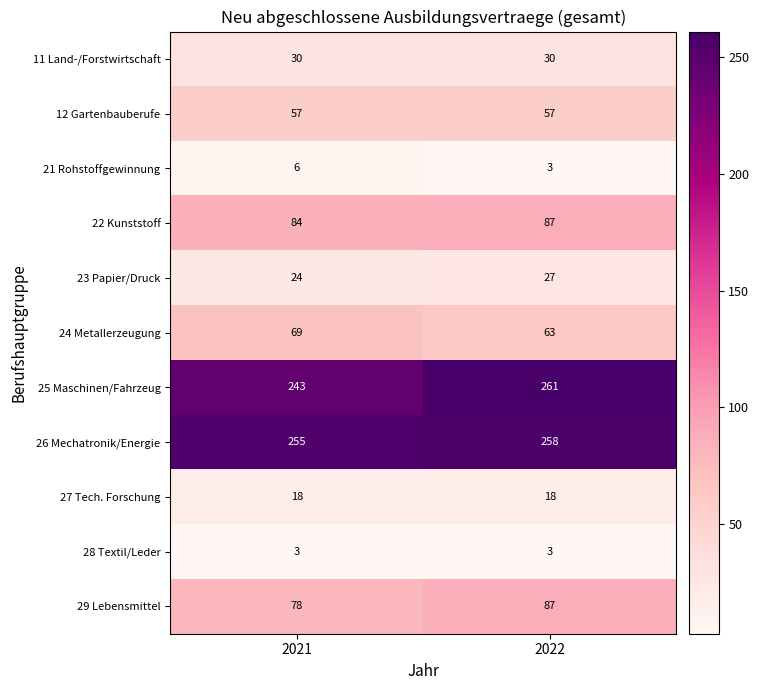

Is the value of 23 Papier/Druck at 2022 greater than the value of 26 Mechatronik/Energie at 2021?

No